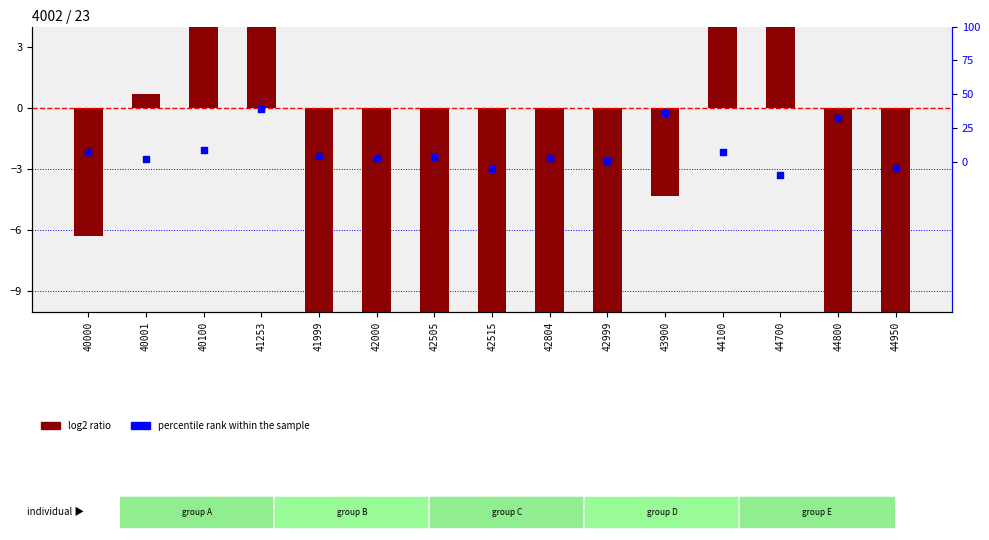

Which series has the widest spread of Y values?

log2 ratio